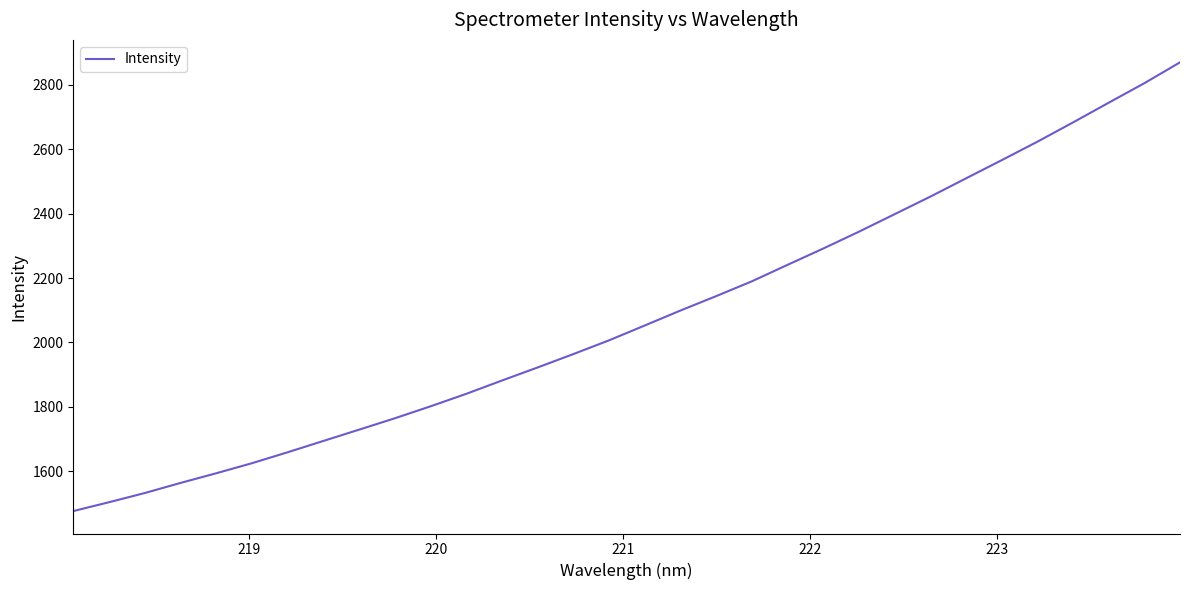

Reading left to right, extract all data points from this chart.

1476.6	1504.1	1532.6	1563.9	1594.0	1625.2	1659.2	1694.4	1729.4	1764.7	1801.8	1840.6	1881.9	1922.5	1964.1	2006.7	2052.8	2099.2	2143.9	2189.9	2241.1	2291.7	2343.9	2398.2	2452.7	2509.4	2565.8	2623.1	2683.0	2744.2	2804.7	2869.5